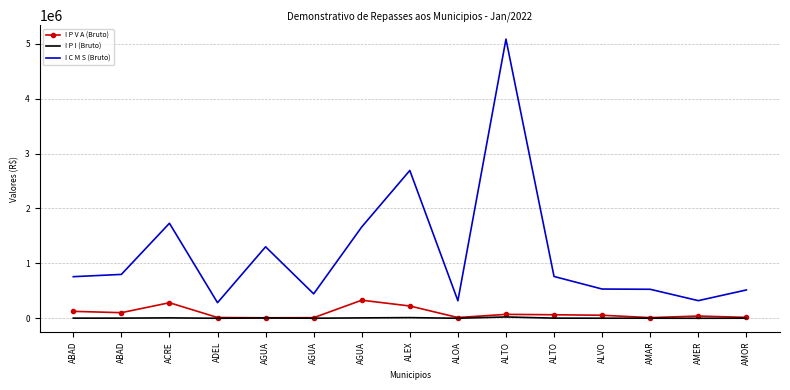

At how many categories does at least one series exceed 782254?

6